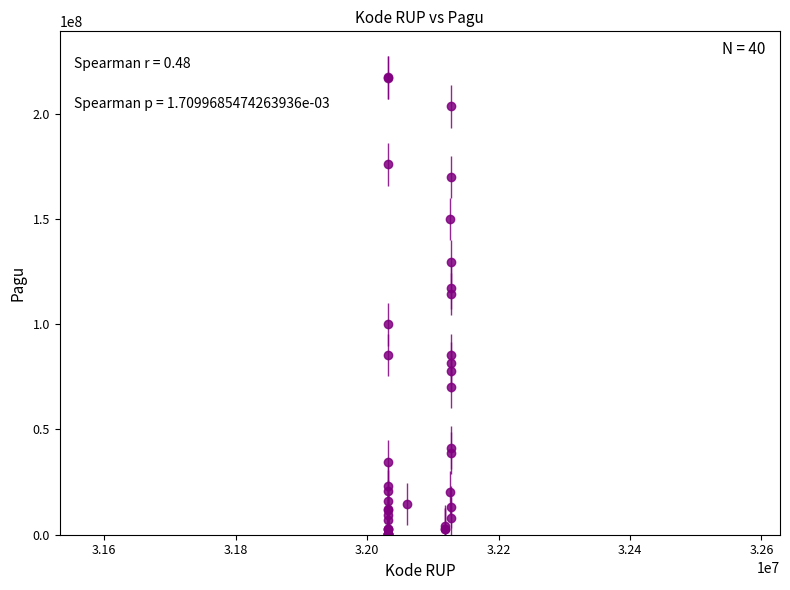

What is the greatest value displayed?

217260000